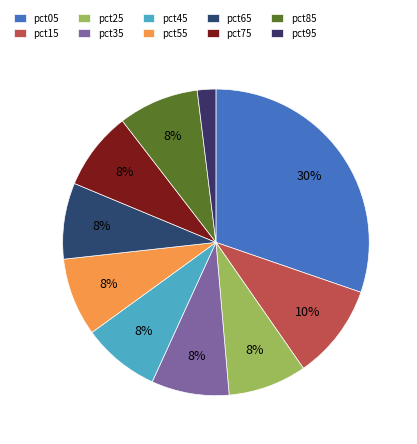

Is it true that pct25 is 22% of the pie?

False